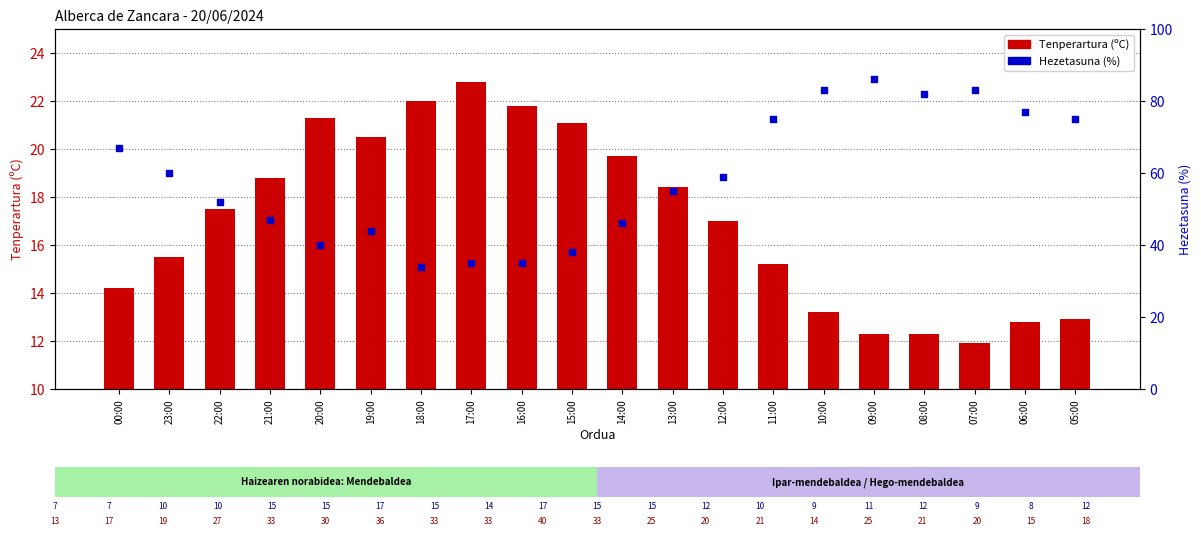

Which series has the largest Y range (max minus min)?

Hezetasuna (%)